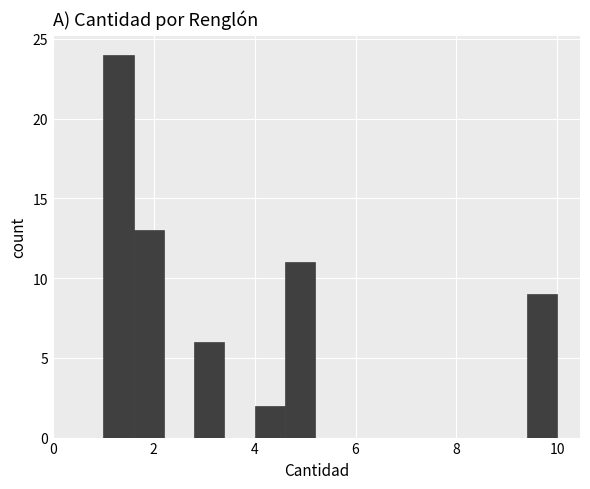

Around what value on the x-axis is the tallest bar? Give the approximate position of its centre, as read against the axis.

1.4